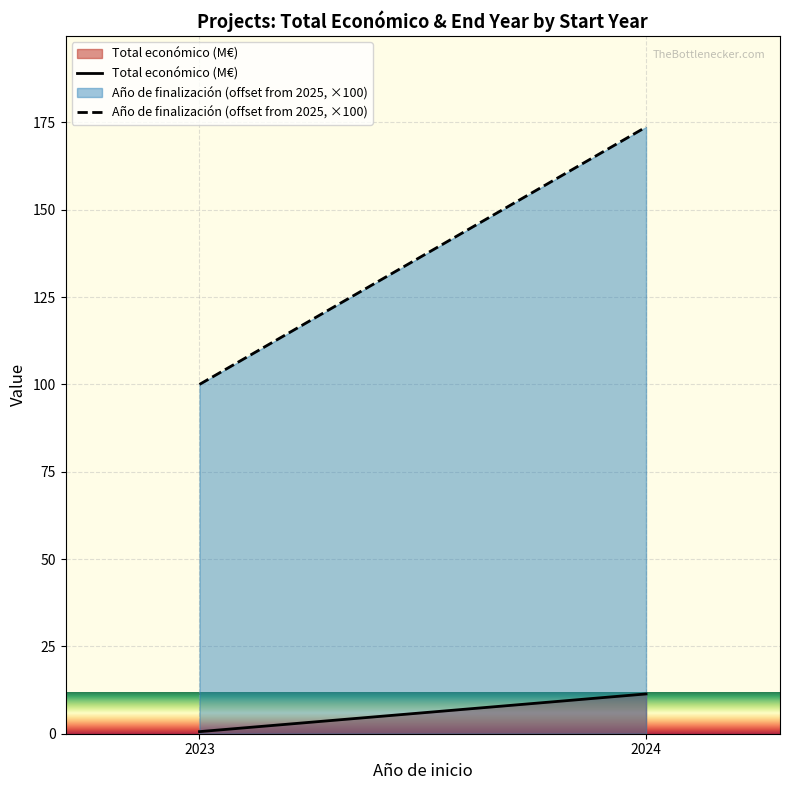

How many lines are shown in the chart?

2